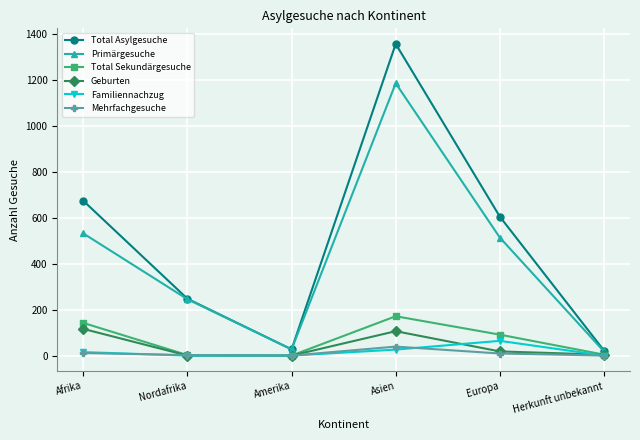

List the series in order of their peak value, highest first.

Total Asylgesuche, Primärgesuche, Total Sekundärgesuche, Geburten, Familiennachzug, Mehrfachgesuche